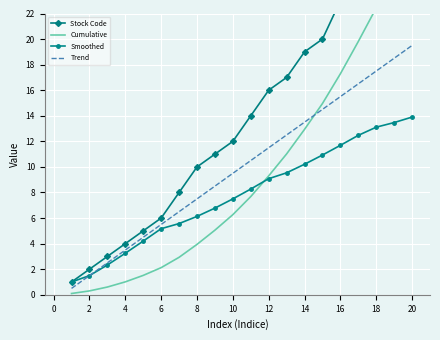

What are all the series names shown in the legend?

Stock Code, Cumulative, Smoothed, Trend